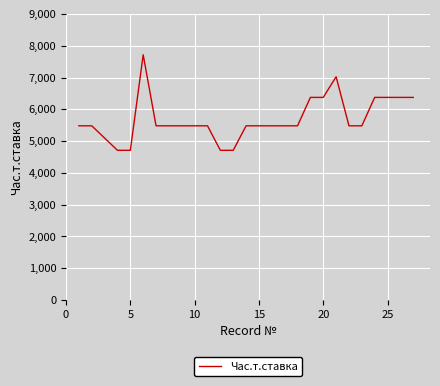

What is the difference between the maximum and minimum values?

3005